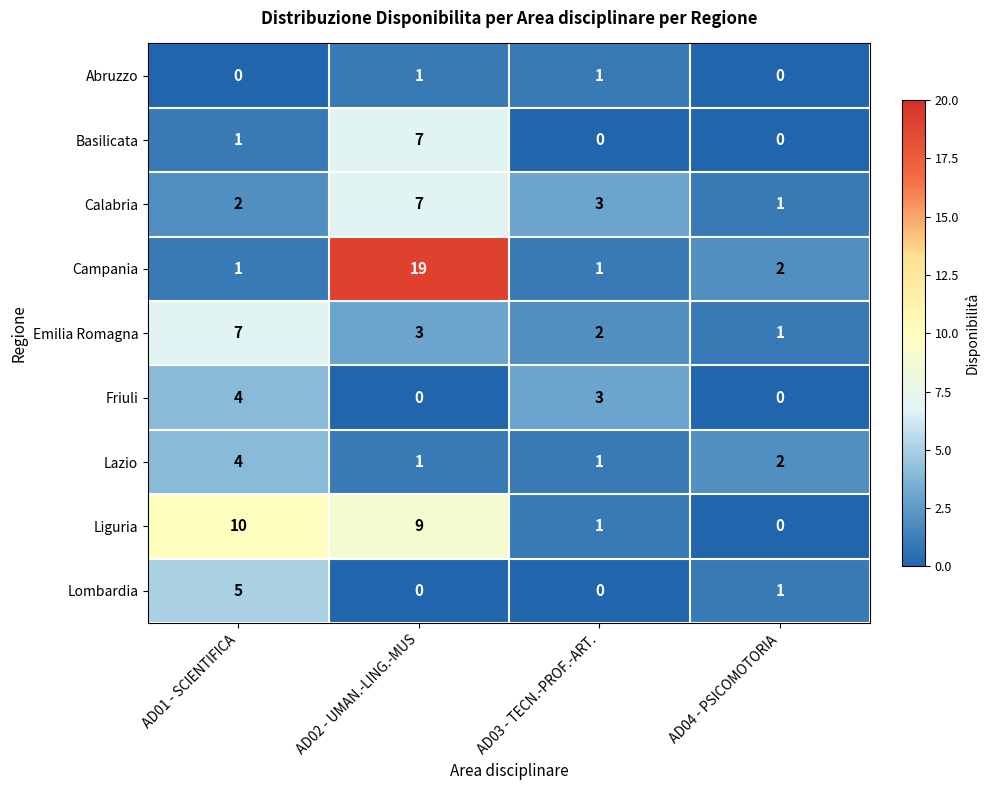

At which category does the chart reach its peak across all series?

AD02 - UMAN.-LING.-MUS